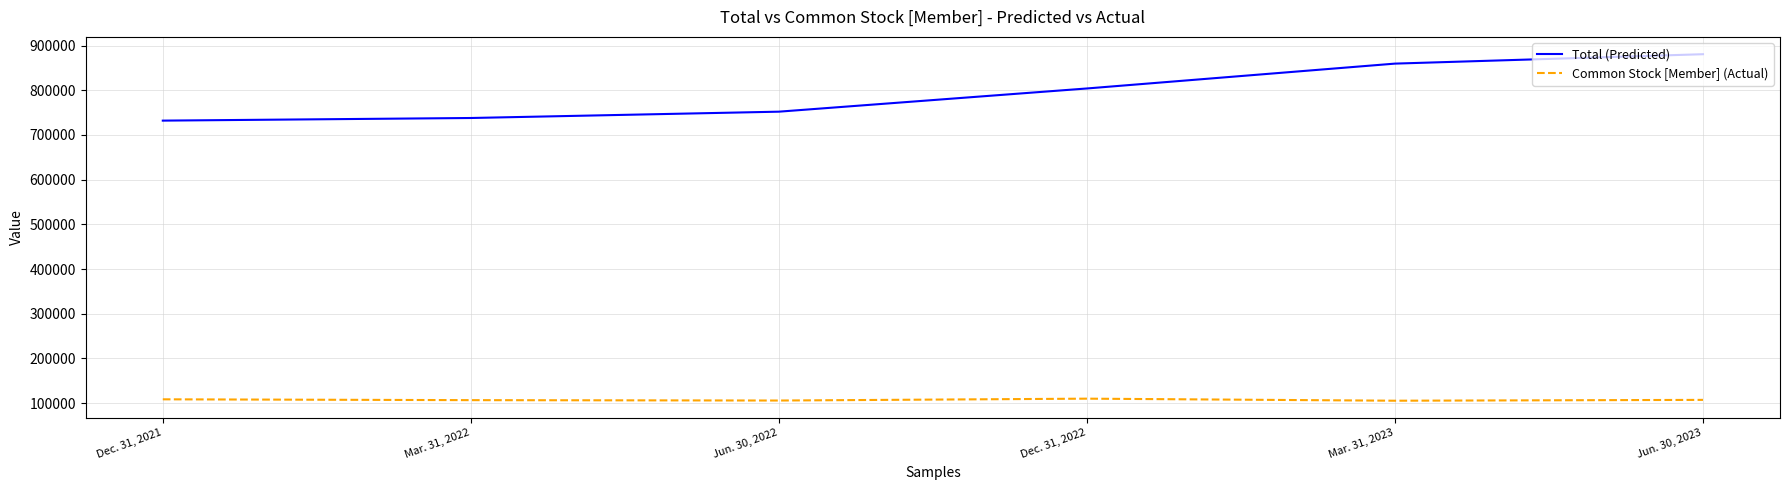

What is the total value across all series at Dec. 31, 2021?

840631